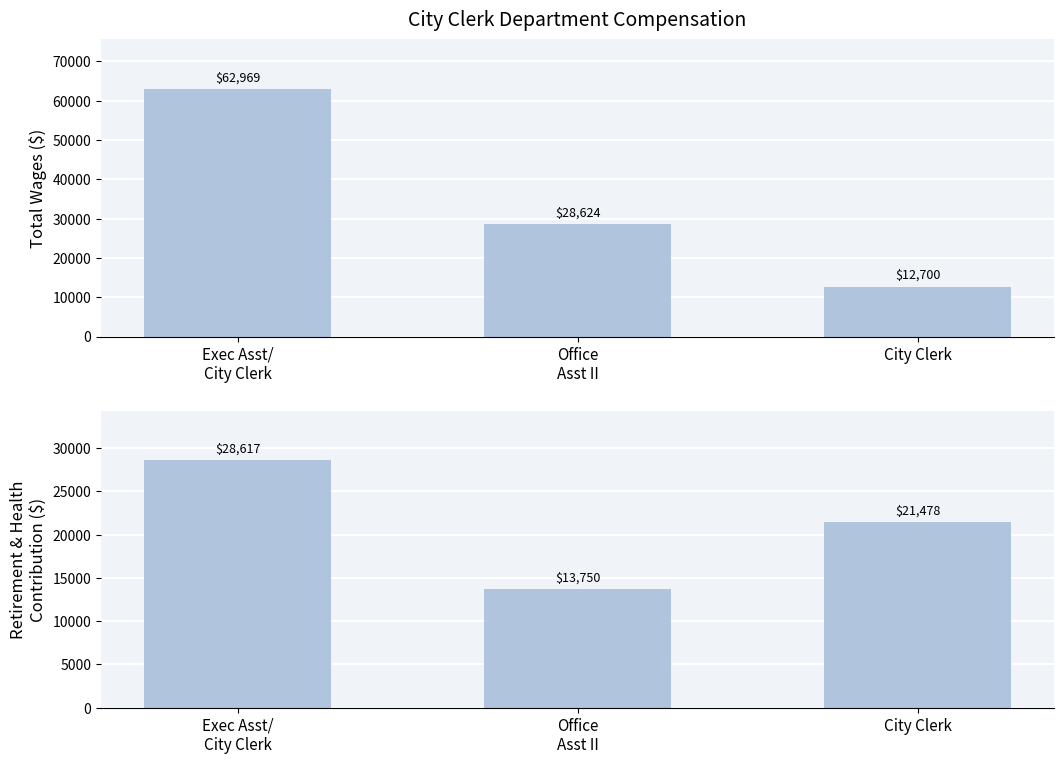

What is the difference between the Total Wages values at Office
Asst II and City Clerk?

15924